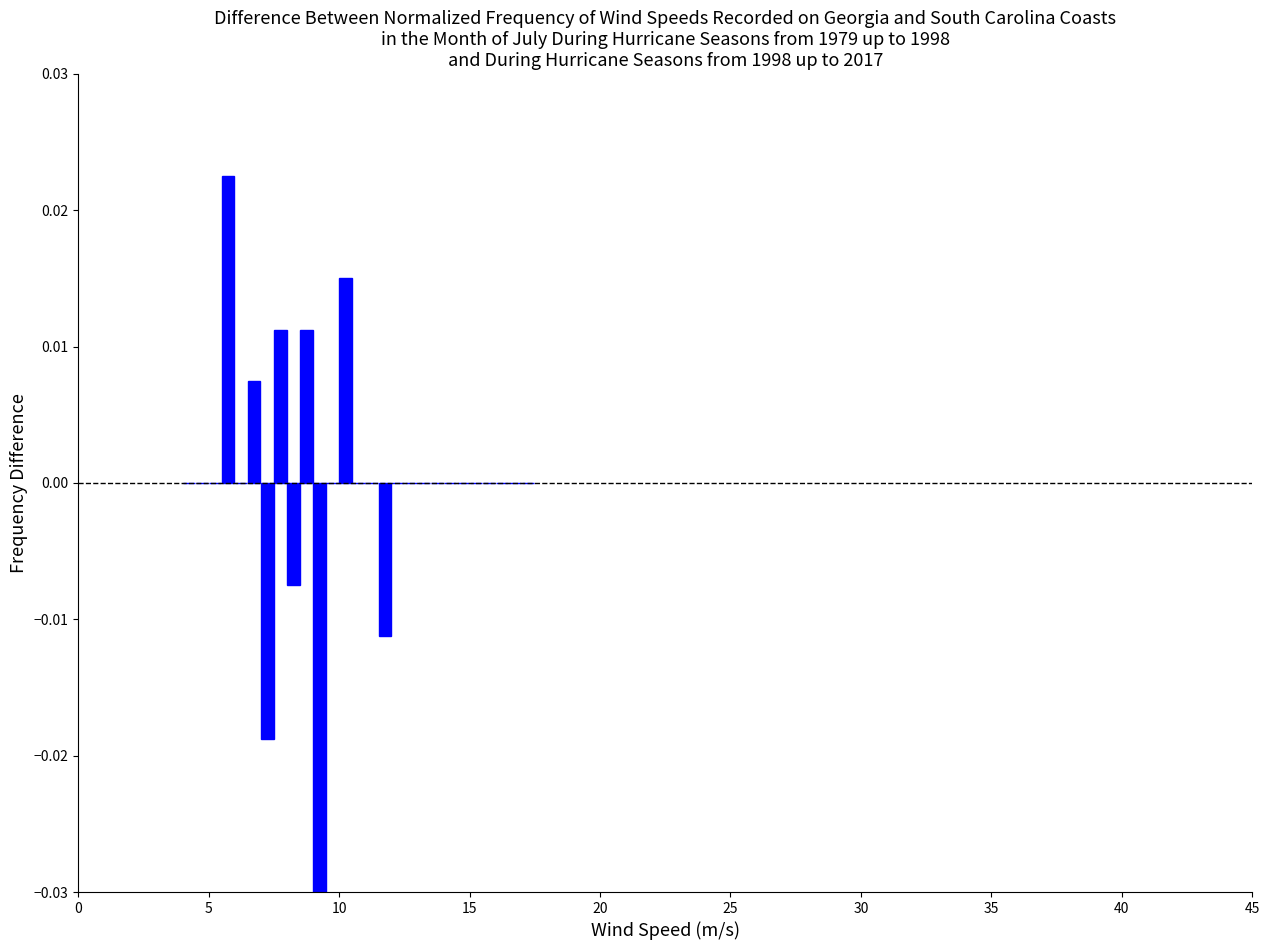

Read against the x-axis, roughly where is the centre of the tallest bar?

6.0